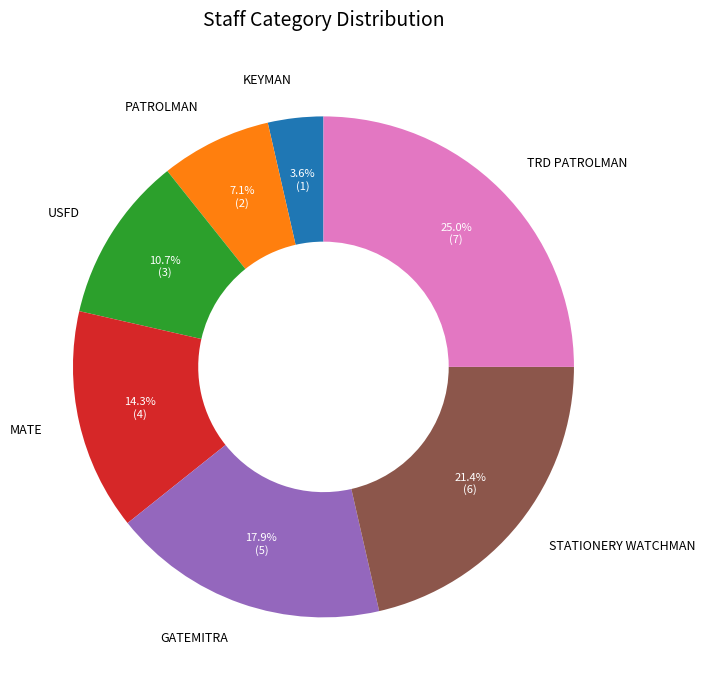

Approximately how many times larger is the value at KEYMAN compared to GATEMITRA?

0.2